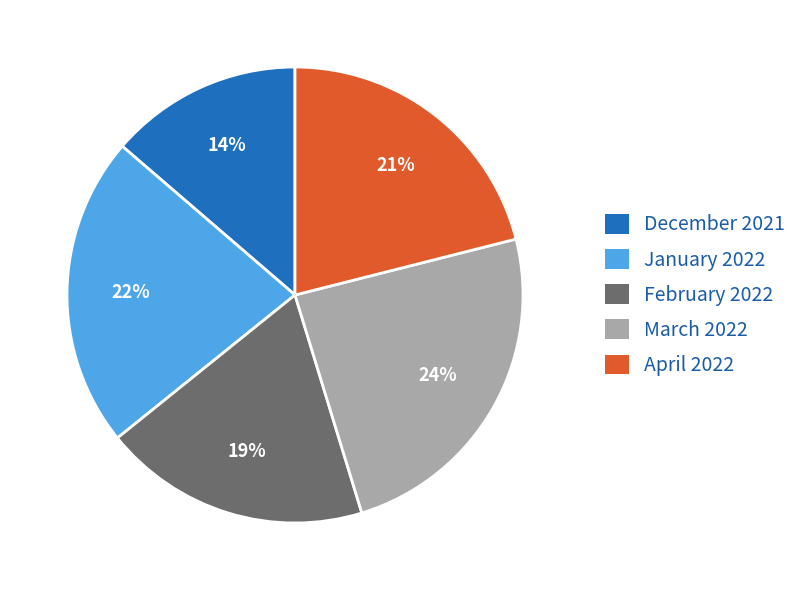

Does February 2022 represent more than half of the total?

No